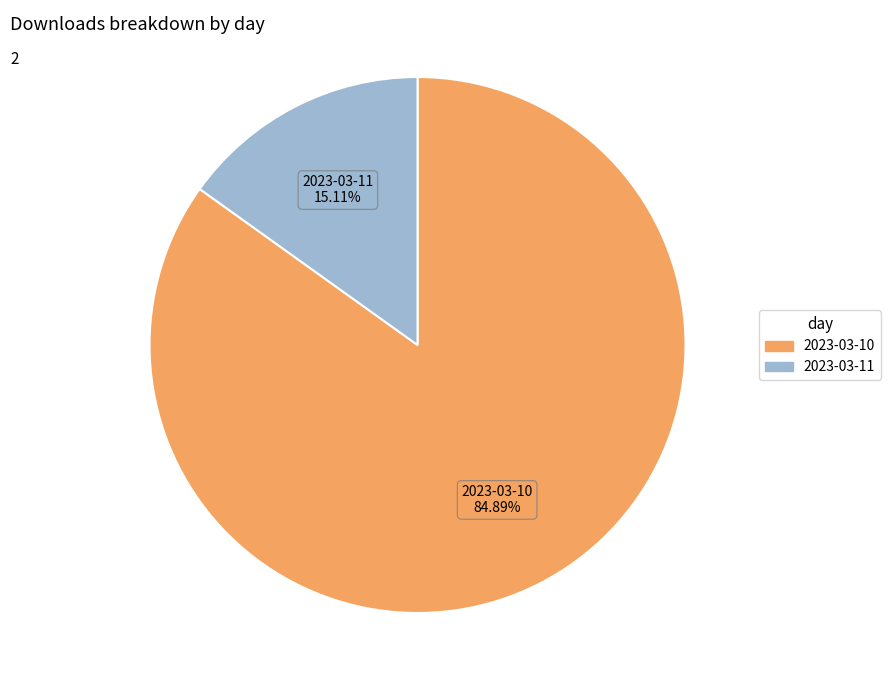

What is the smallest slice in the pie chart?

2023-03-11